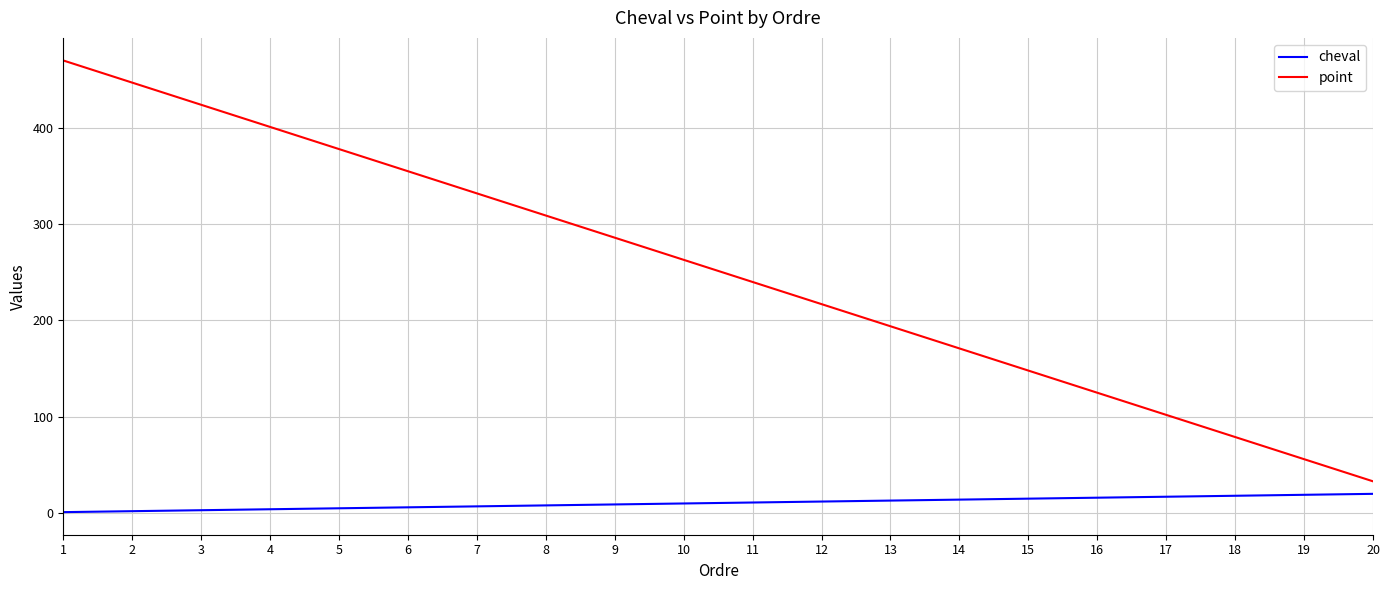

What is the total value across all series at 6?

361